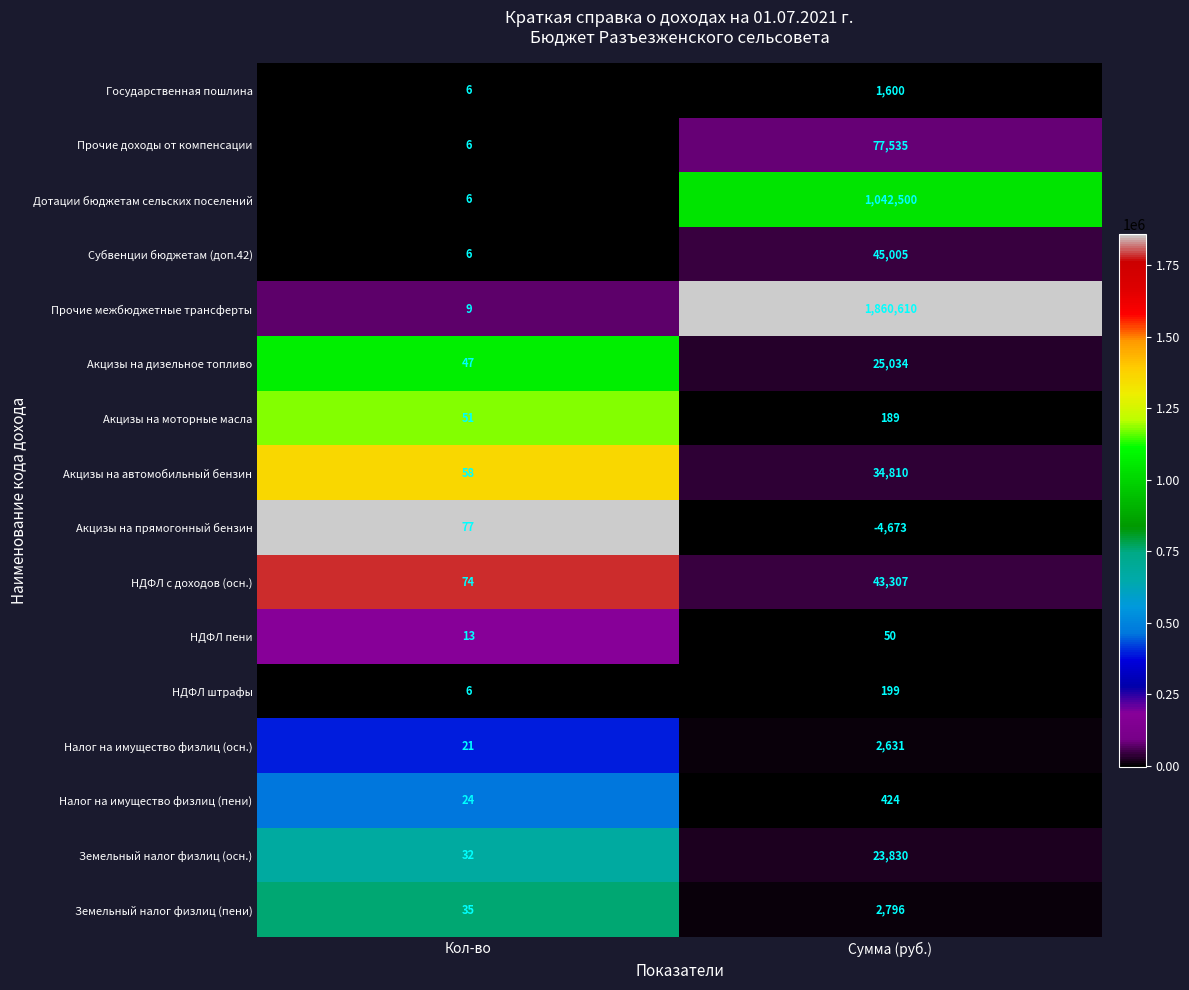

Which series has the widest spread of values?

Прочие межбюджетные трансферты